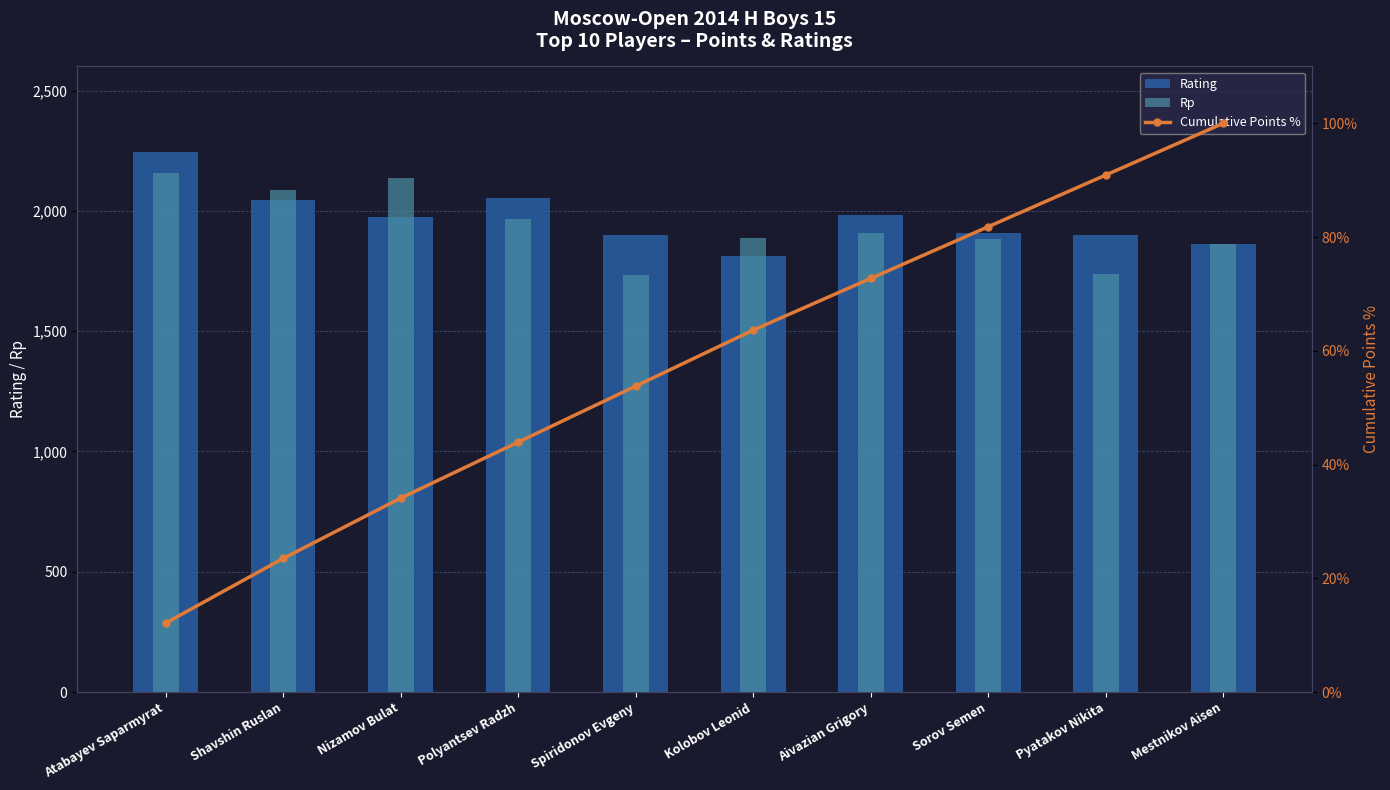

What is the smallest value displayed?

12.1